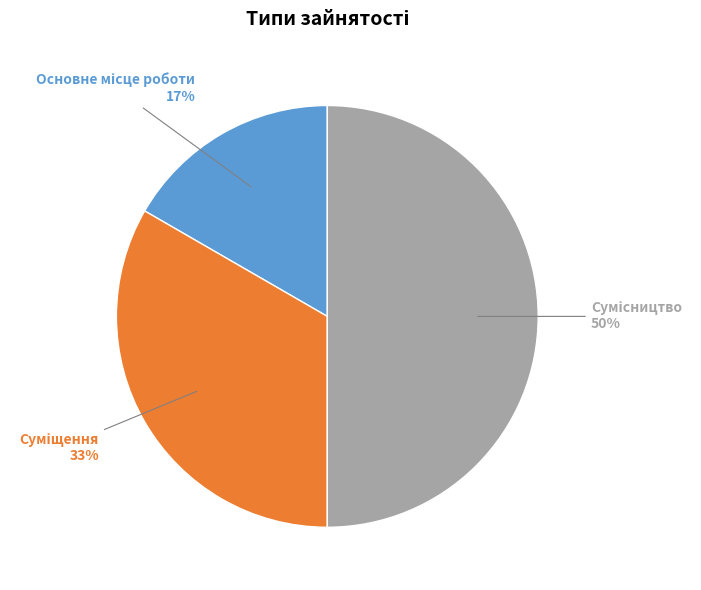

To the nearest percent, what is the average slice percentage?

33%